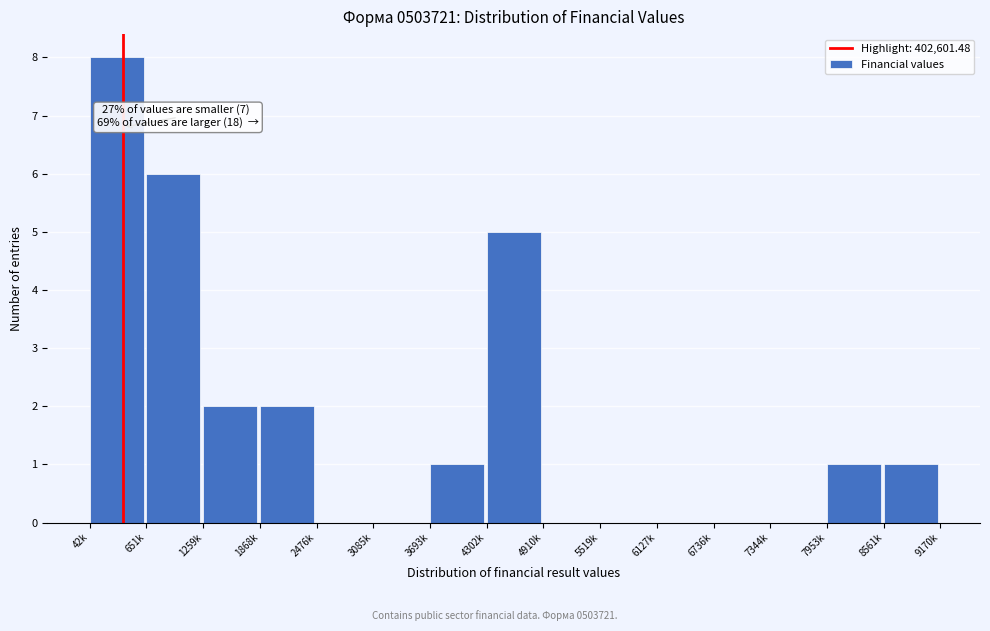

Reading left to right, list all the values displayed in this chart.

42k=8	651k=6	1259k=2	1868k=2	2476k=0	3085k=0	3693k=1	4302k=5	4910k=0	5519k=0	6127k=0	6736k=0	7344k=0	7953k=1	8561k=1